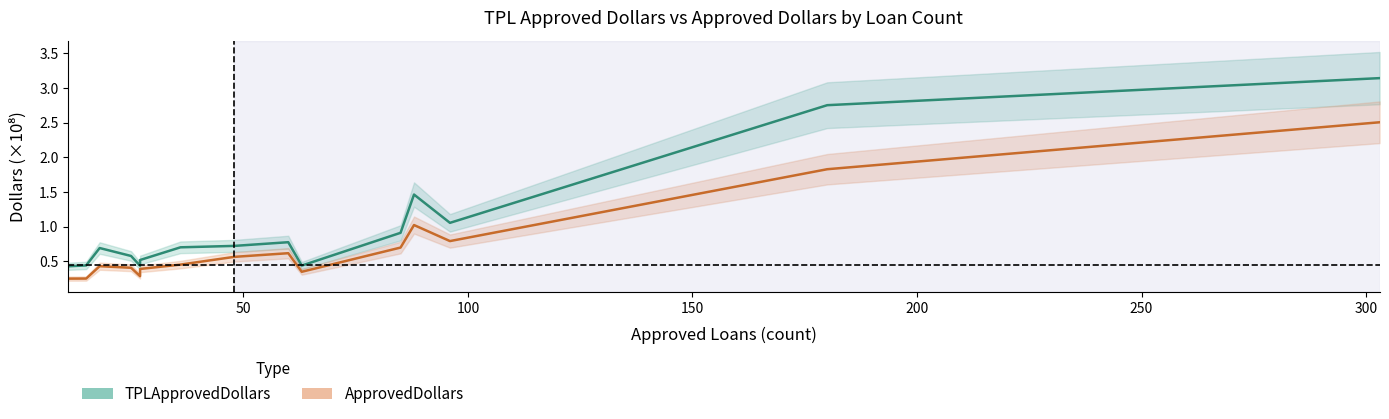

What is the minimum value shown in the chart?

0.3